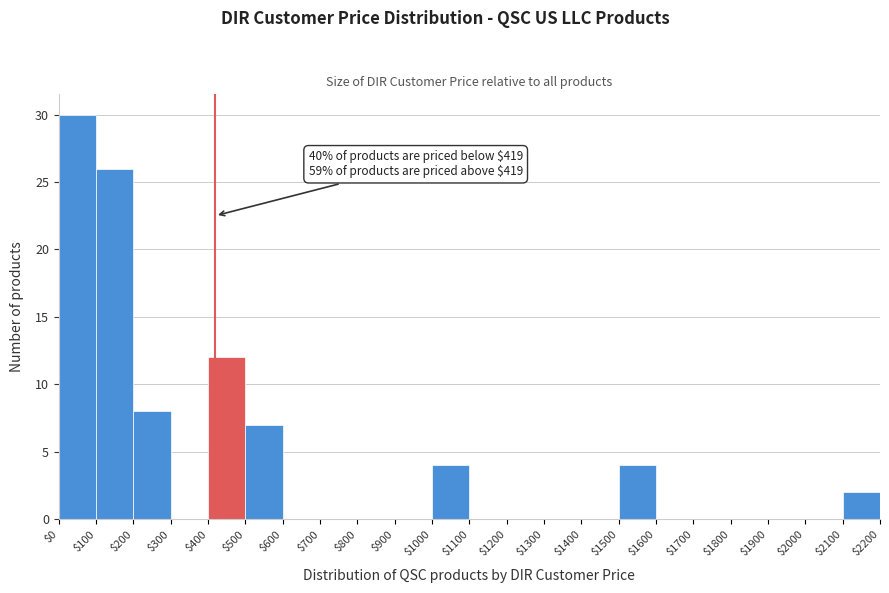

Which range on the x-axis has the tallest bar?

$0 to $100